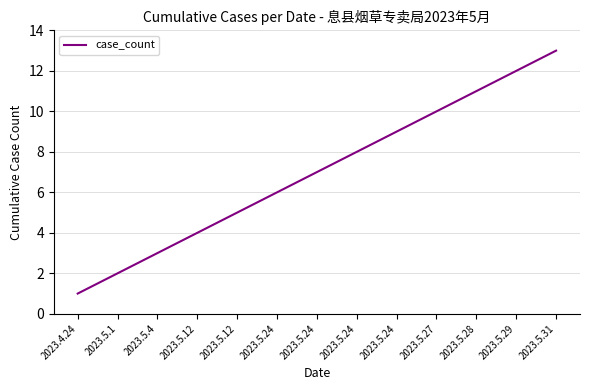

How many lines are shown in the chart?

1